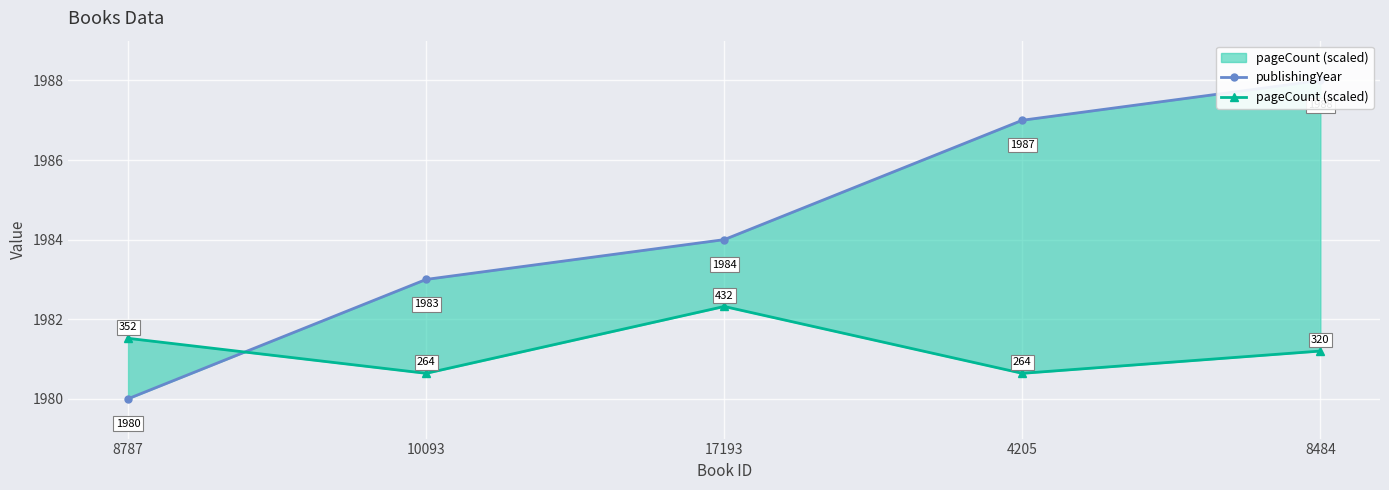

Is it true that pageCount (scaled) equals 1980.6 at 4205?

True